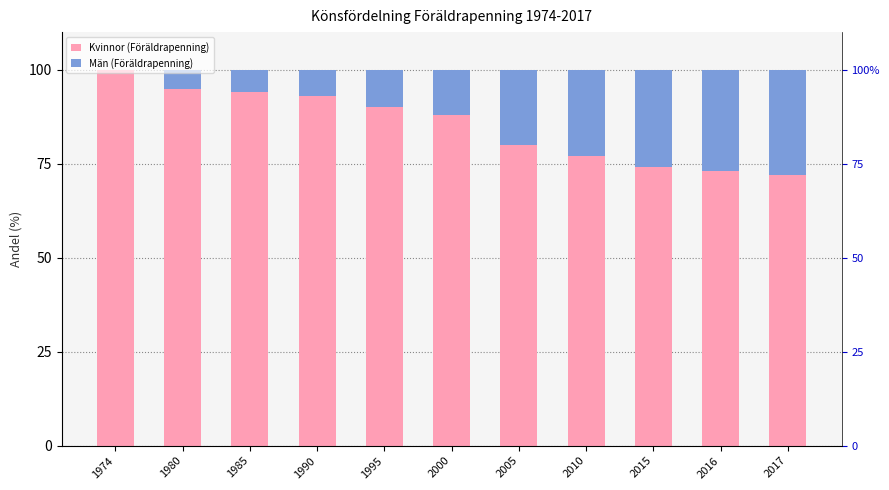

What is the approximate value of Kvinnor (Föräldrapenning) at 1980, to the nearest 10?

100